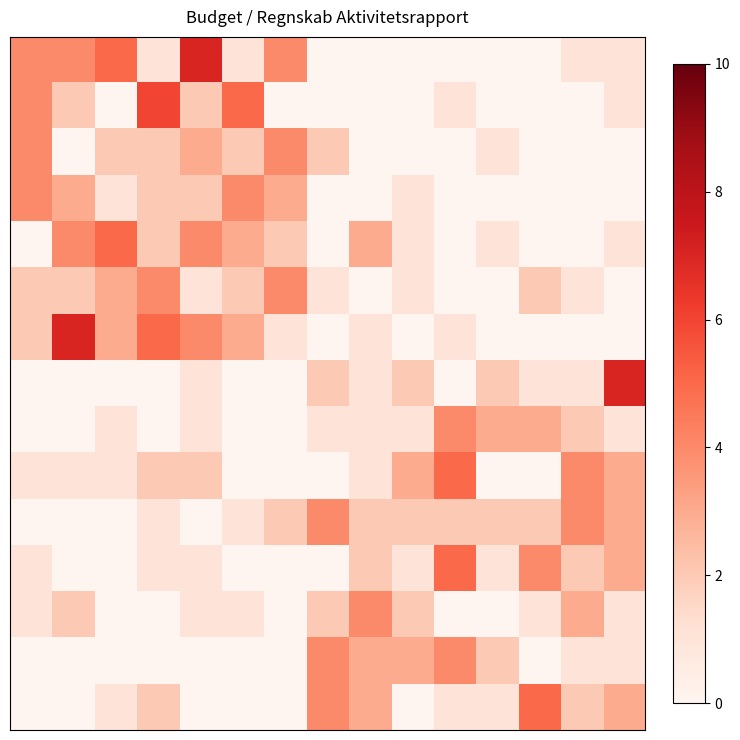

How many data points does each series have?

15